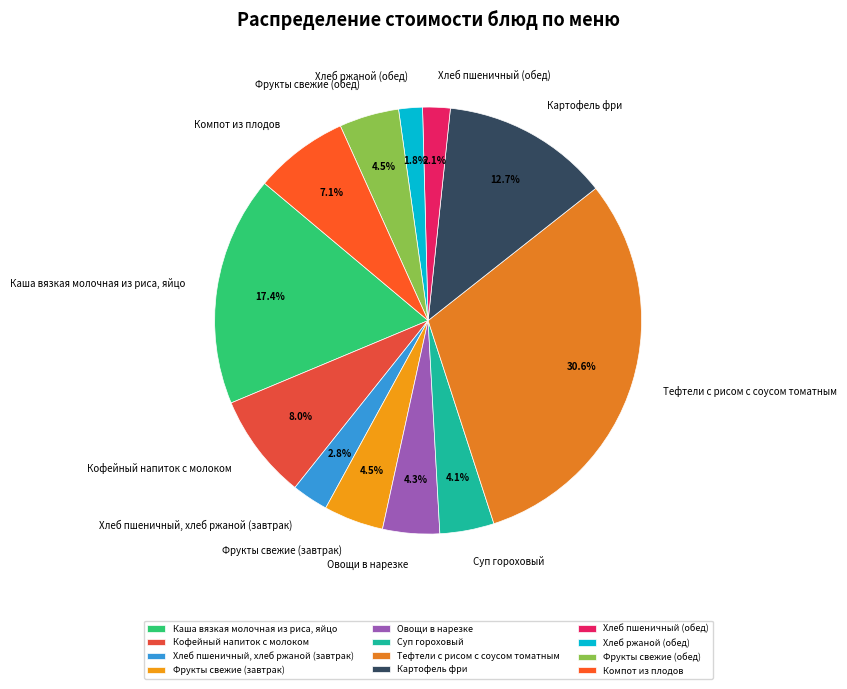

Do Хлеб пшеничный (обед) and Компот из плодов together represent more than half of the pie?

No